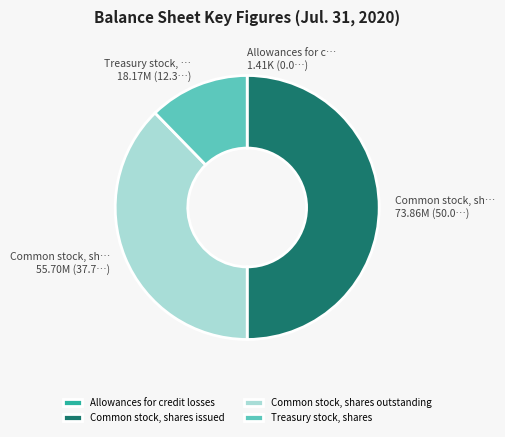

Combined, do Treasury stock, shares and Common stock, shares issued account for over 50%?

Yes